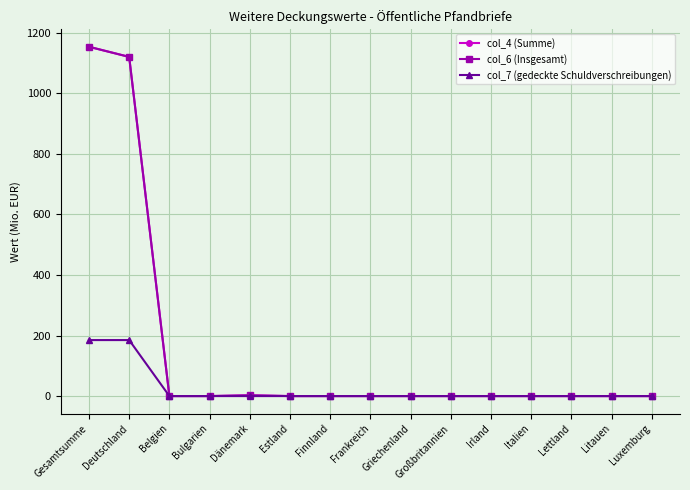

Is this an area chart (filled region under the line)?

No